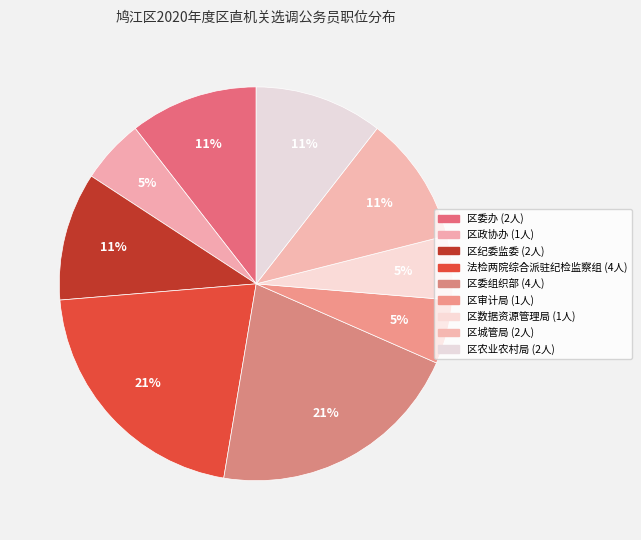

What is the ratio of the value at 区农业农村局 to the value at 区委办?

1.0